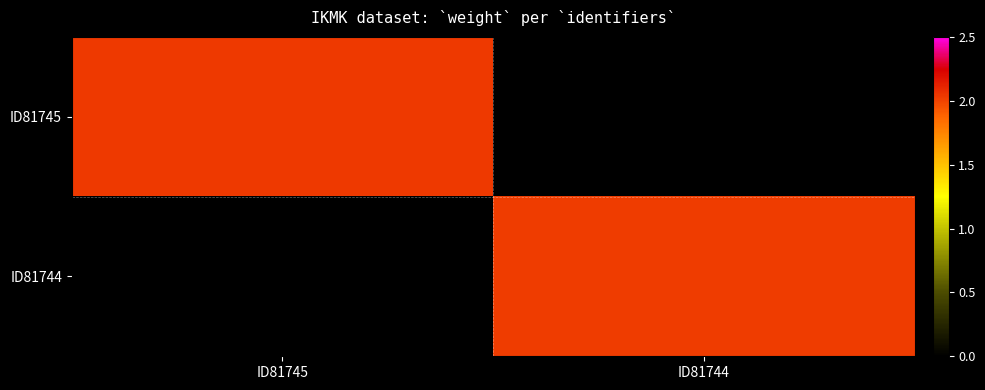

Rank the series by their average value, from lowest to highest.

ID81745, ID81744